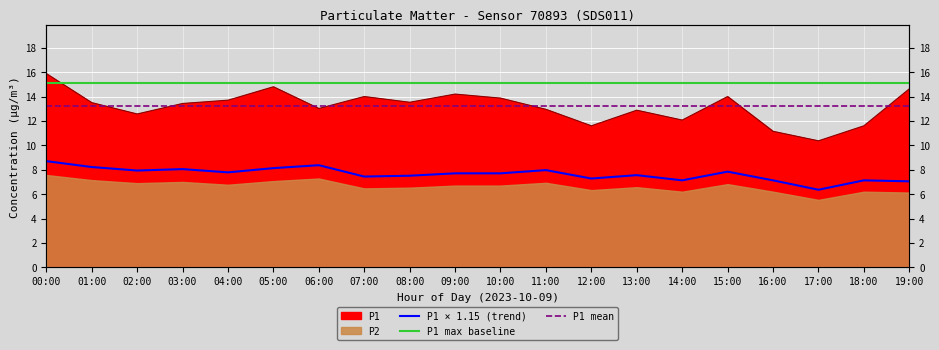

True or false: P1 mean has more than 2 points higher than both neighbors.

False